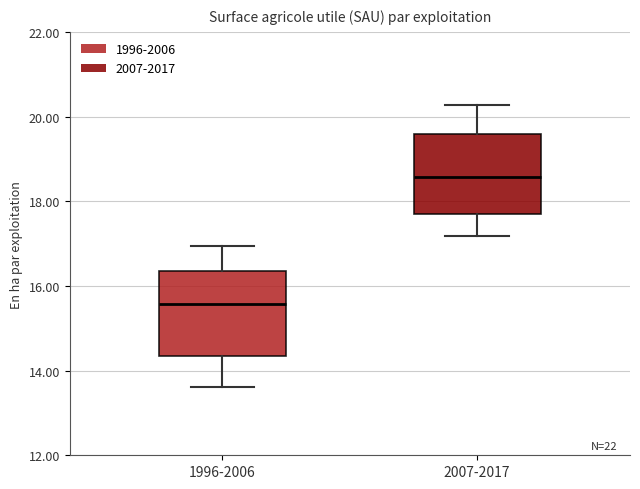

Reading left to right, read every box against the y-axis: the position of its median line, the range the box covers, and the ends of its whiskers. The values are not printed on the chart, so give them approximately, as read against the axis.

1996-2006: median 15.6, box 14.4 to 16.4, whiskers 13.6 to 17.0
2007-2017: median 18.6, box 17.6 to 19.6, whiskers 17.2 to 20.2